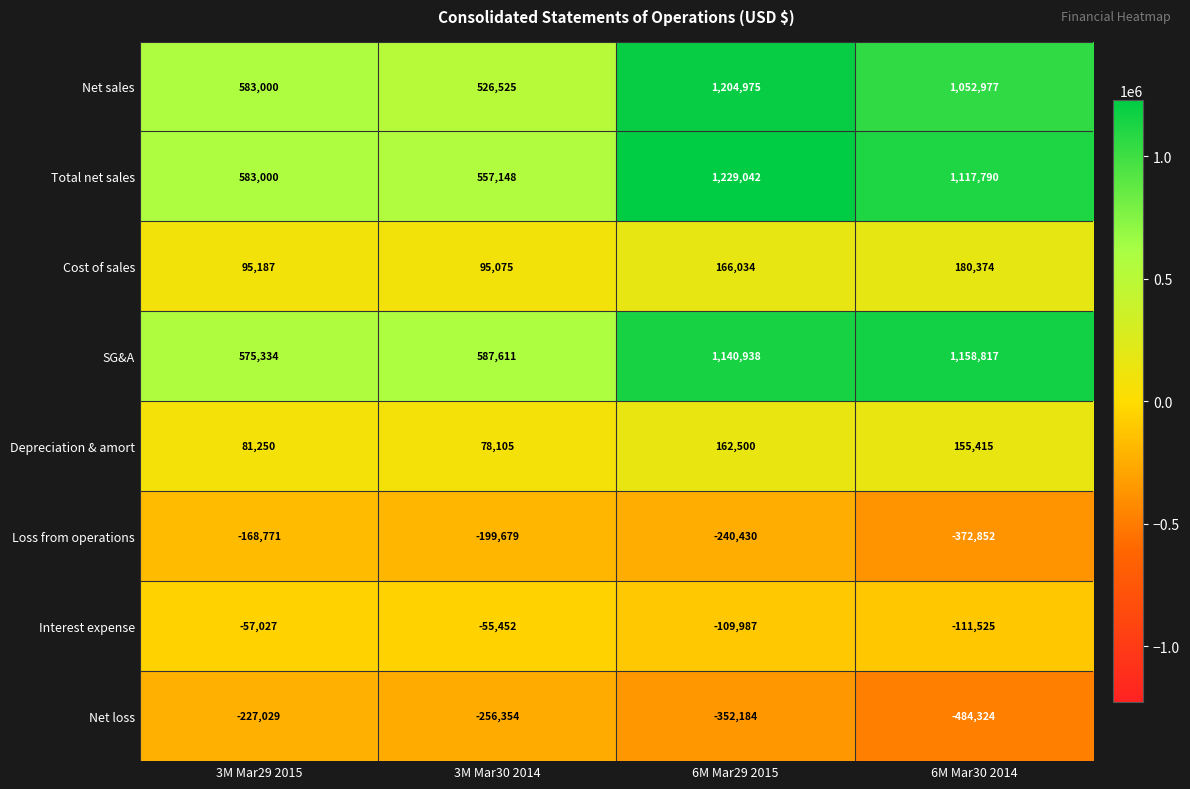

At which category does the chart reach its minimum across all series?

6M Mar30 2014